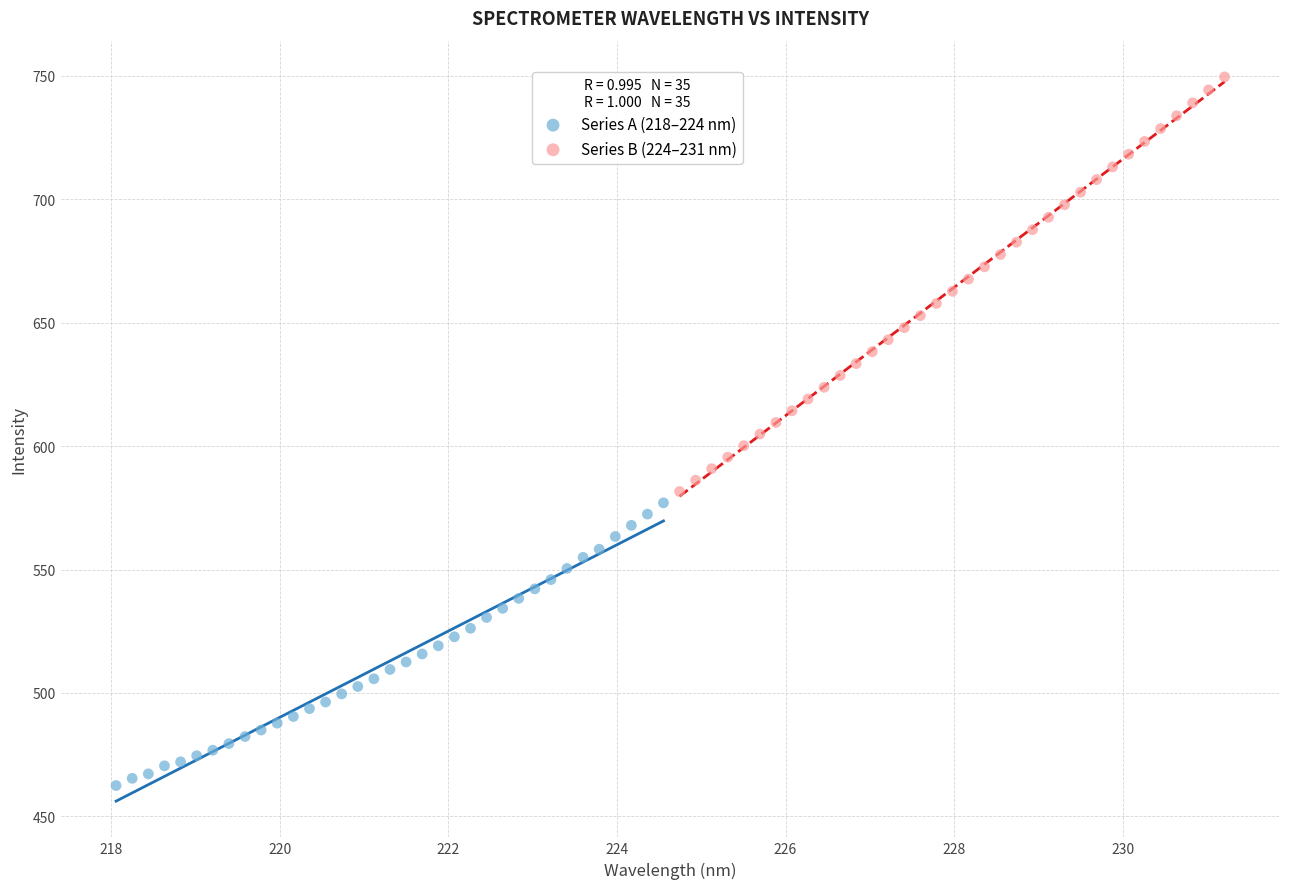

Which series contains the highest Y value?

Series B (224–231 nm)